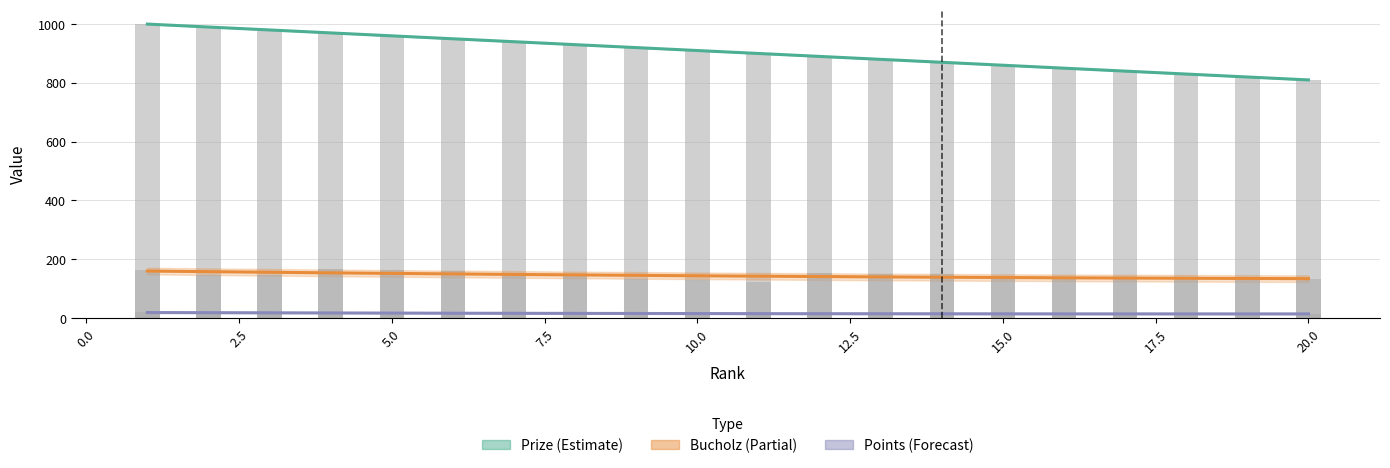

What is the difference between the highest and lowest values at 17?

826